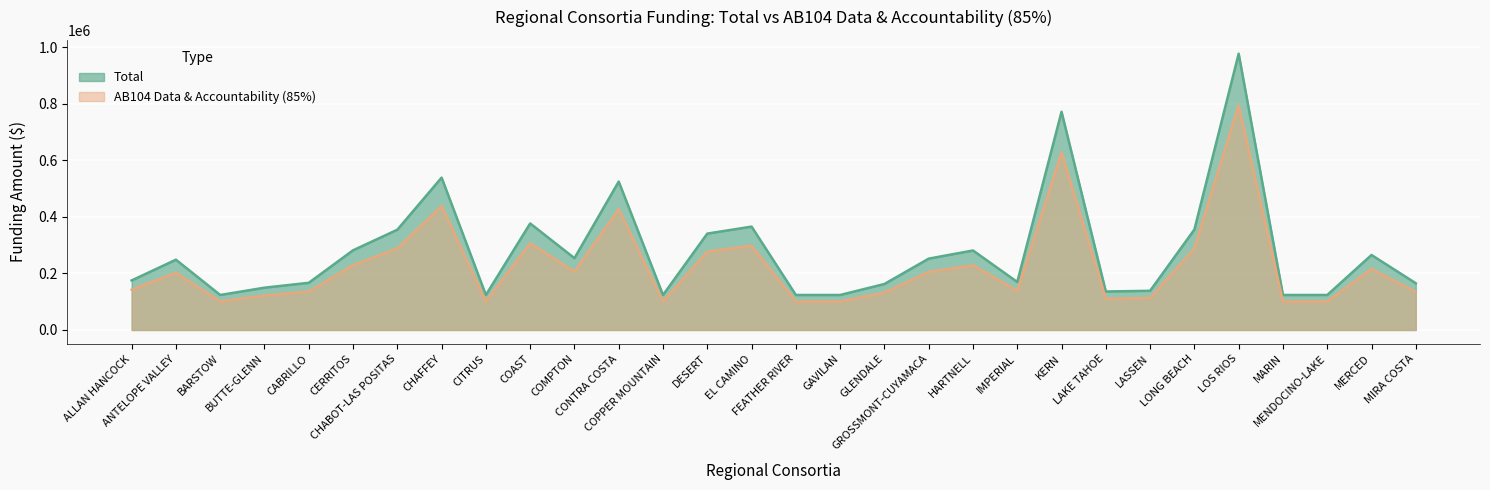

Which series has the largest total across all categories?

Total